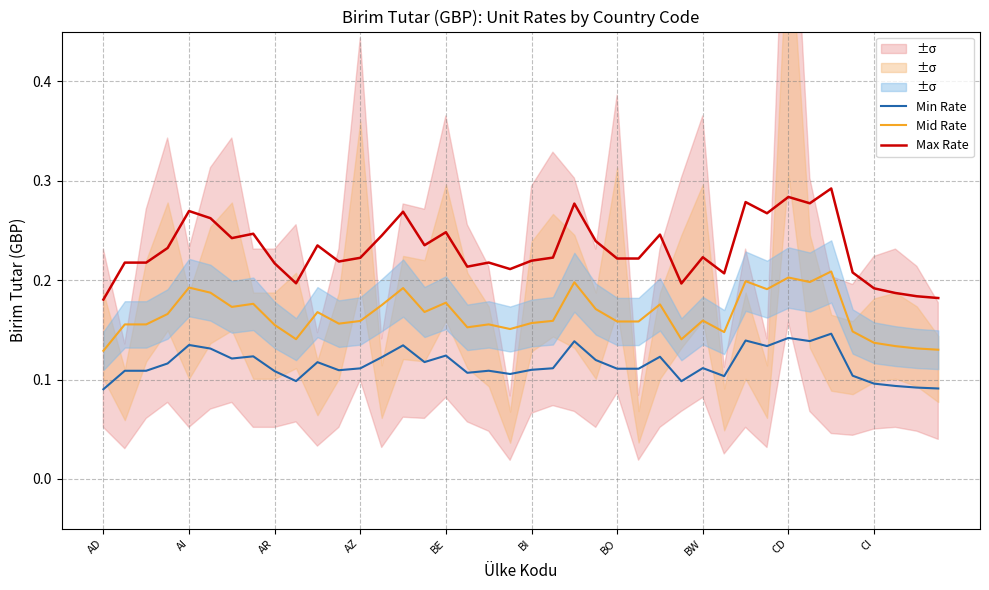

Reading right to left, list all the values displayed in this chart.

Min Rate: 0.1	0.1	0.1	0.1	0.1	0.1	0.1	0.1	0.1	0.1	0.1	0.1	0.1	0.1	0.1	0.1	0.1	0.1	0.1	0.1	0.1	0.1	0.1	0.1	0.1	0.1	0.1	0.1	0.1	0.1	0.1	0.1	0.1	0.1	0.1	0.1	0.1	0.1	0.1	0.1
Mid Rate: 0.1	0.1	0.1	0.1	0.1	0.2	0.2	0.2	0.2	0.2	0.1	0.2	0.1	0.2	0.2	0.2	0.2	0.2	0.2	0.2	0.2	0.2	0.2	0.2	0.2	0.2	0.2	0.2	0.2	0.2	0.1	0.2	0.2	0.2	0.2	0.2	0.2	0.2	0.2	0.1
Max Rate: 0.2	0.2	0.2	0.2	0.2	0.3	0.3	0.3	0.3	0.3	0.2	0.2	0.2	0.2	0.2	0.2	0.2	0.3	0.2	0.2	0.2	0.2	0.2	0.2	0.2	0.3	0.2	0.2	0.2	0.2	0.2	0.2	0.2	0.2	0.3	0.3	0.2	0.2	0.2	0.2